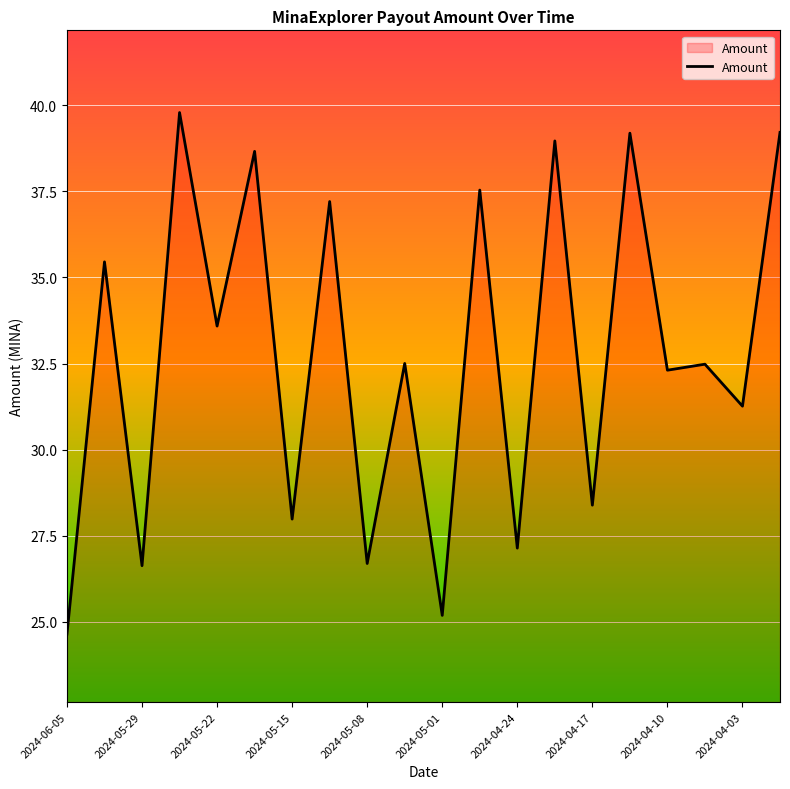

What is the difference between the maximum and minimum values?

15.1